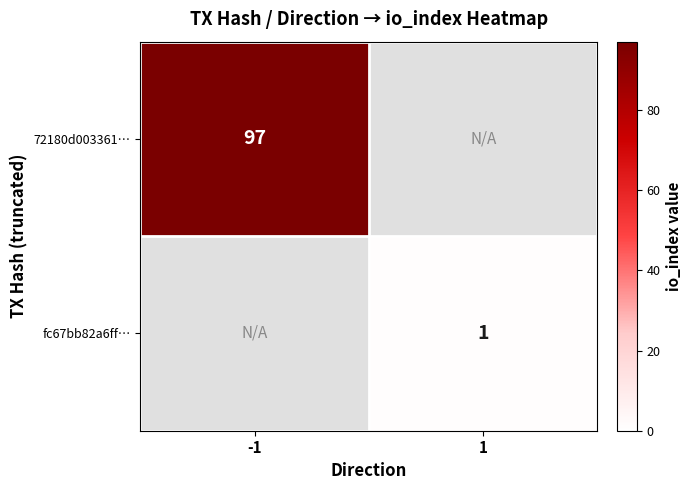

Is it true that 72180d003361… equals 97 at -1?

True